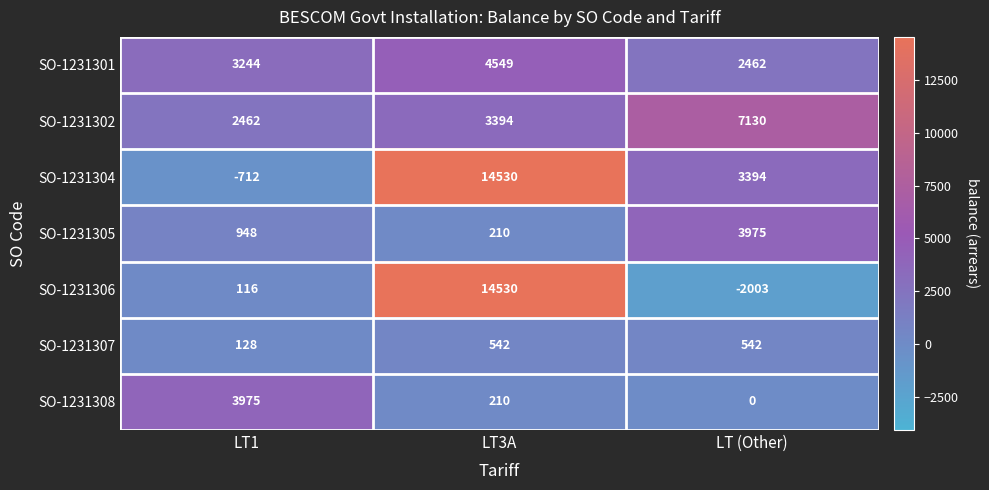

At which label is SO-1231305 closest to 2092?

LT1